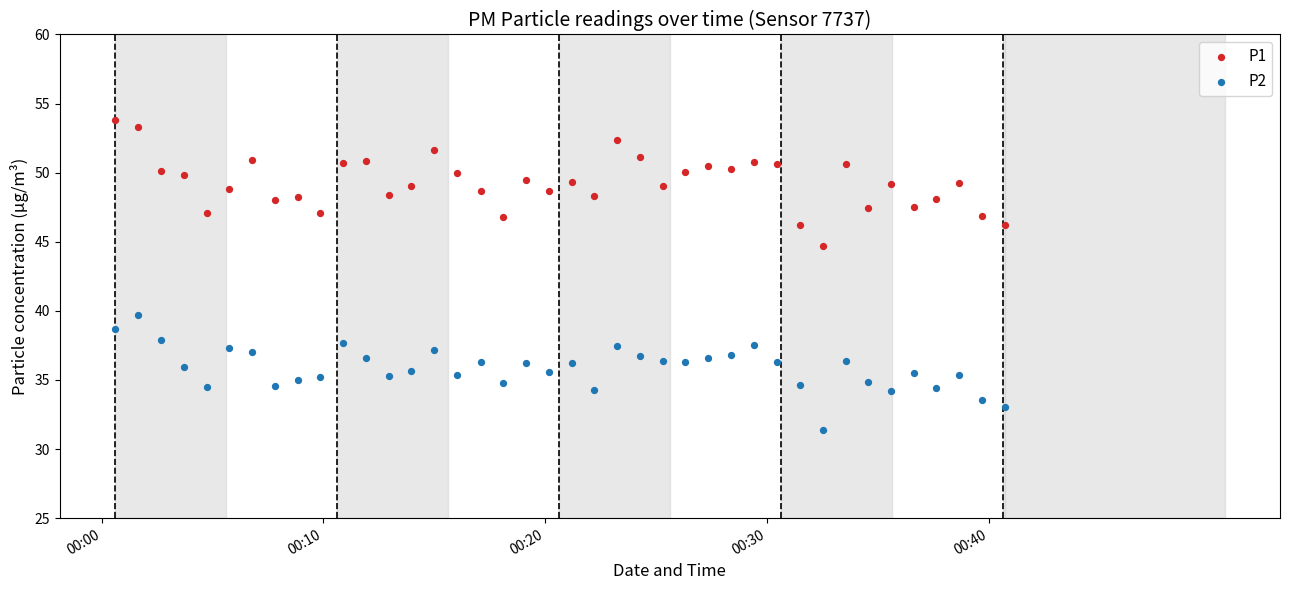

Which series has the largest Y range (max minus min)?

P1